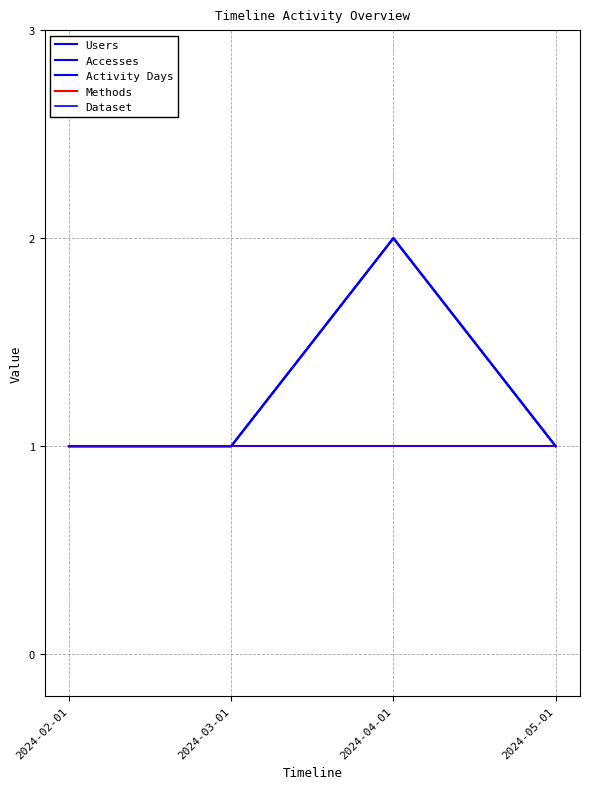

What is the label of the 1st point from the left?

2024-02-01